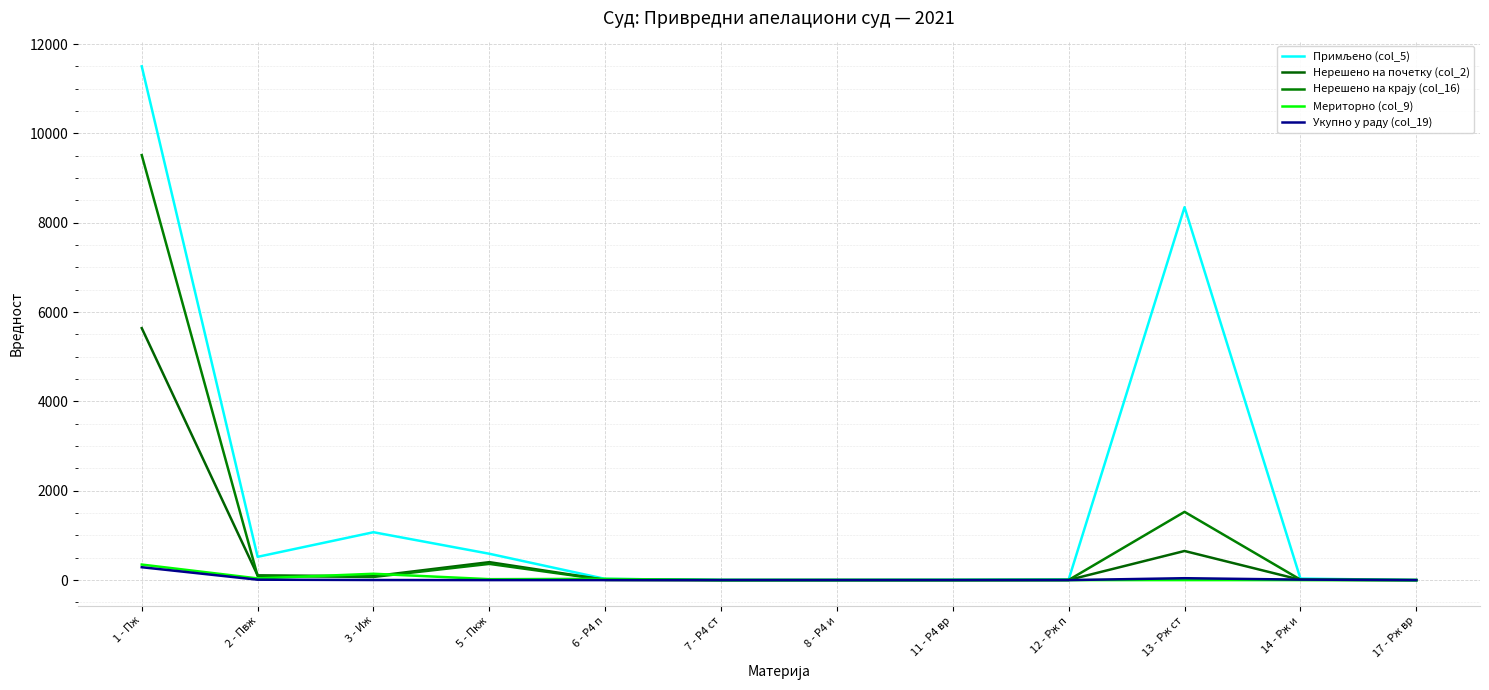

Which label corresponds to the largest value in the chart?

1 - Пж